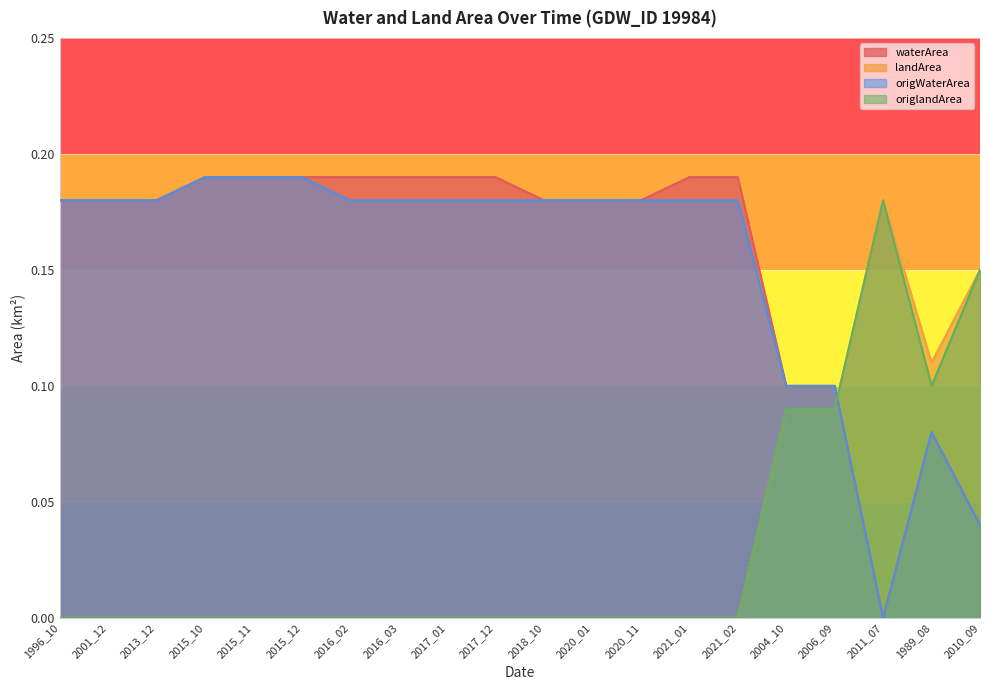

What is the total value across all series at 2001_12?

0.4